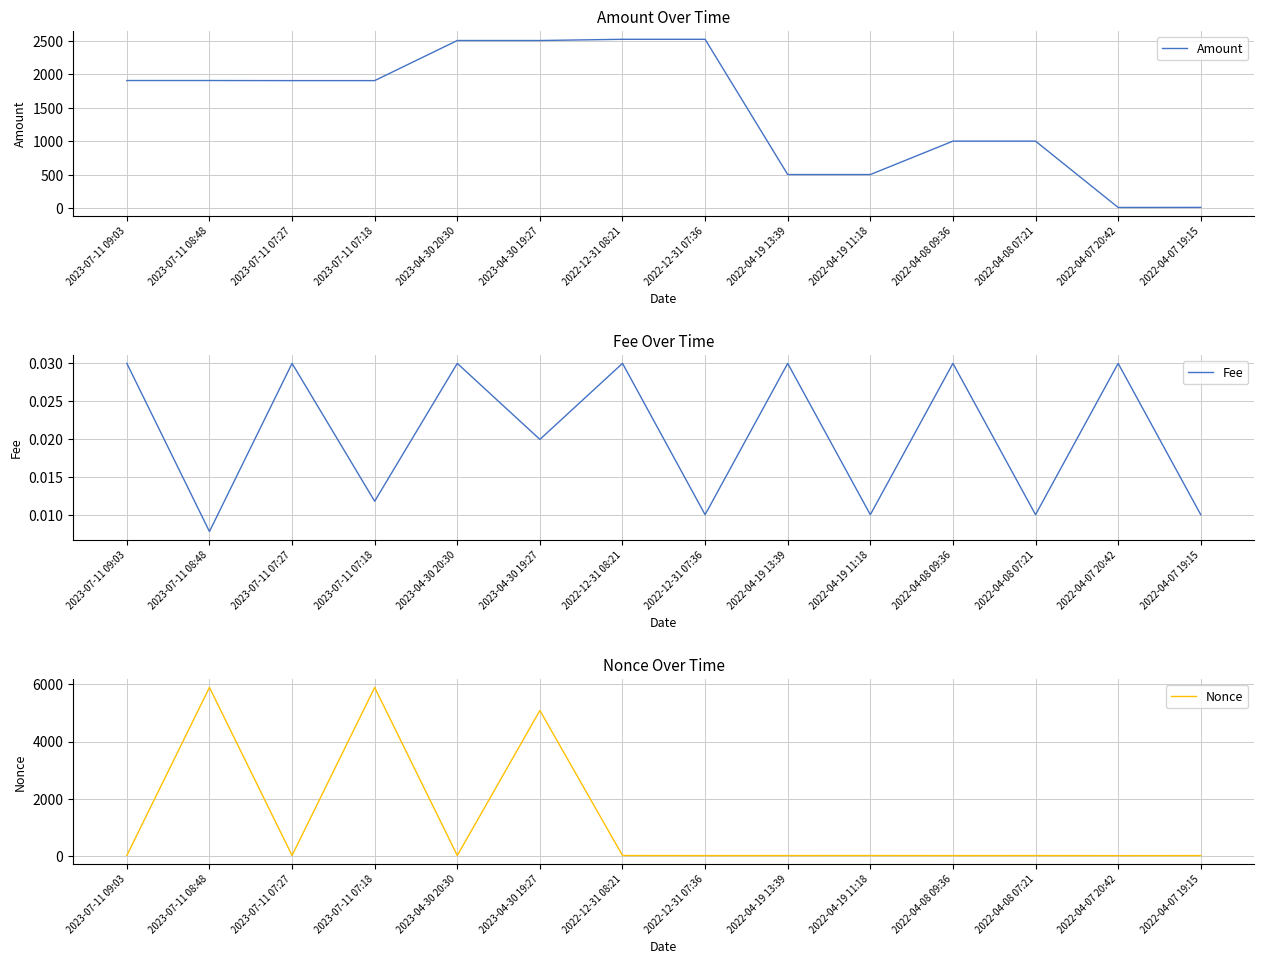

At which category does Amount reach its first local valley?

2023-07-11 07:27